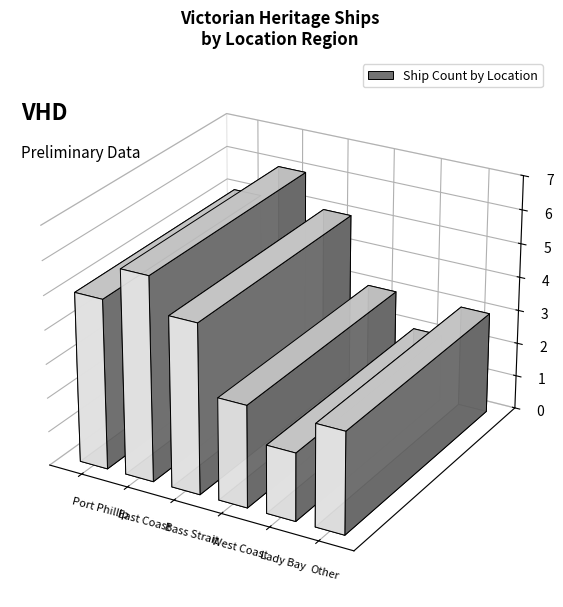

Reading right to left, list all the values displayed in this chart.

3	2	3	5	6	5